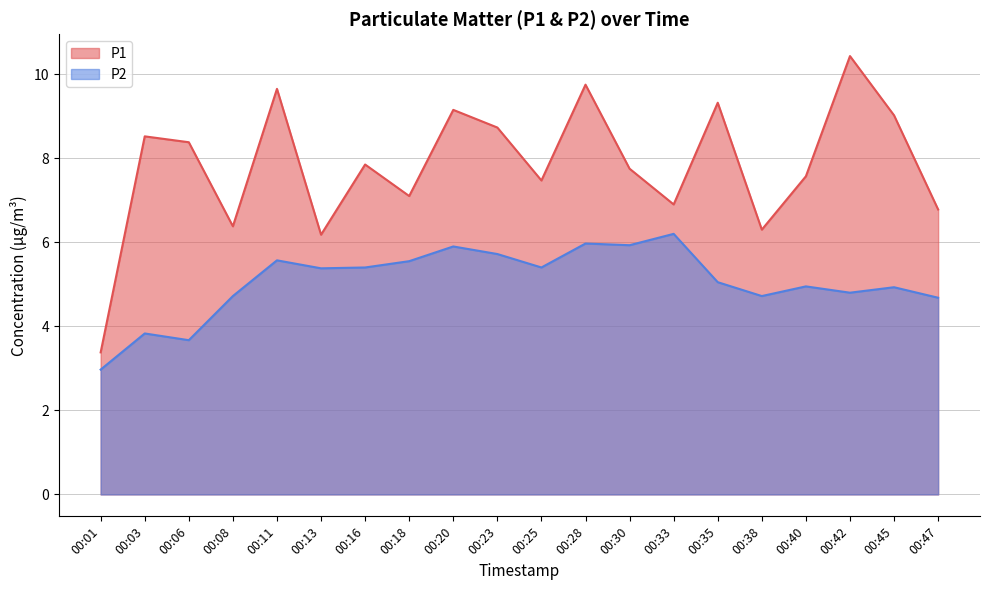

What are all the series names shown in the legend?

P1, P2